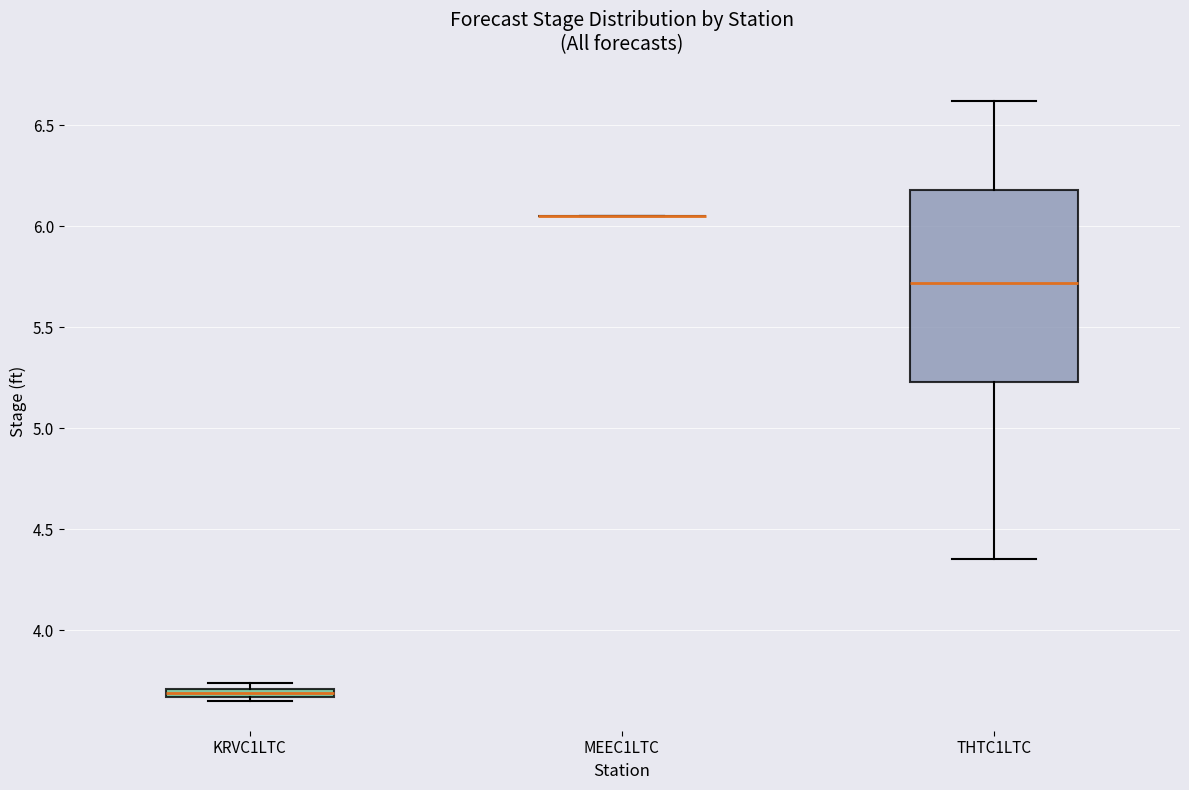

Which box is the tallest, from its lower edge to its upper edge?

THTC1LTC